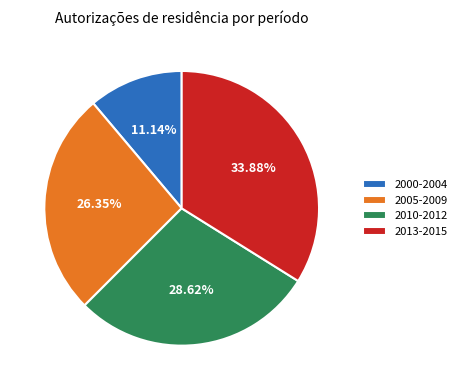

To the nearest percent, what is the average slice percentage?

25%